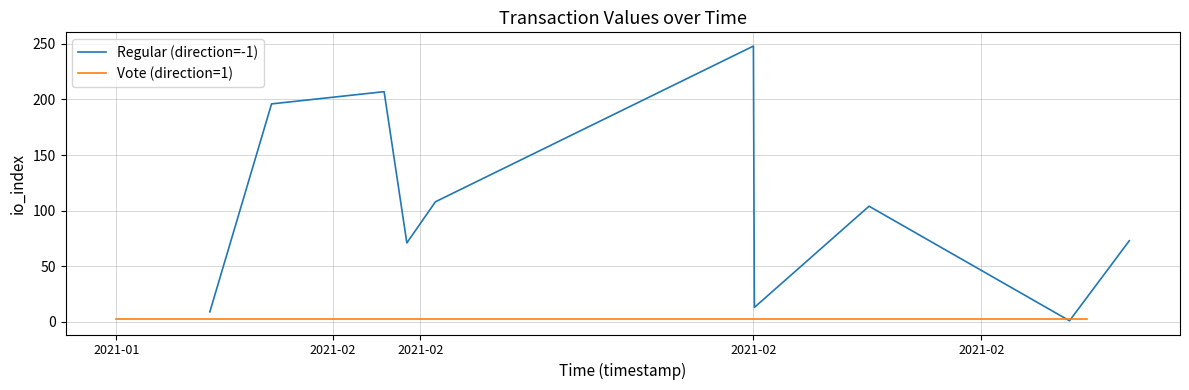

Where is Vote (direction=1) nearest to the value 3?

2021-01